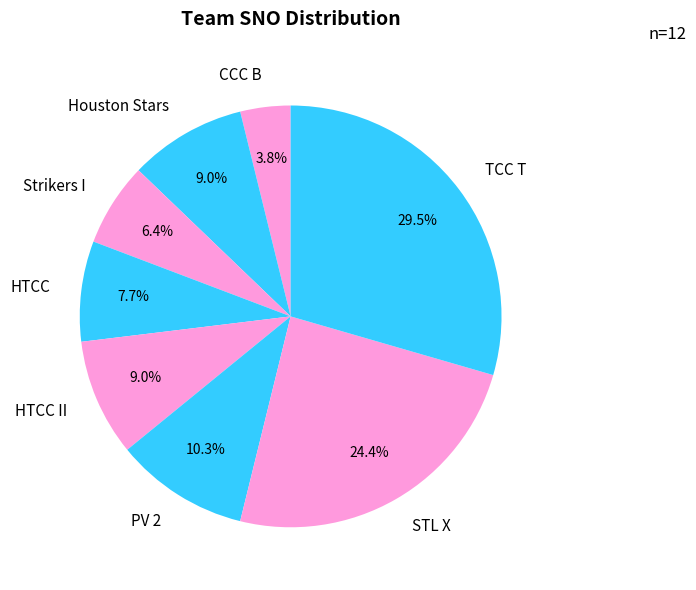

To the nearest percent, what percentage of the pie is Houston Stars?

9%